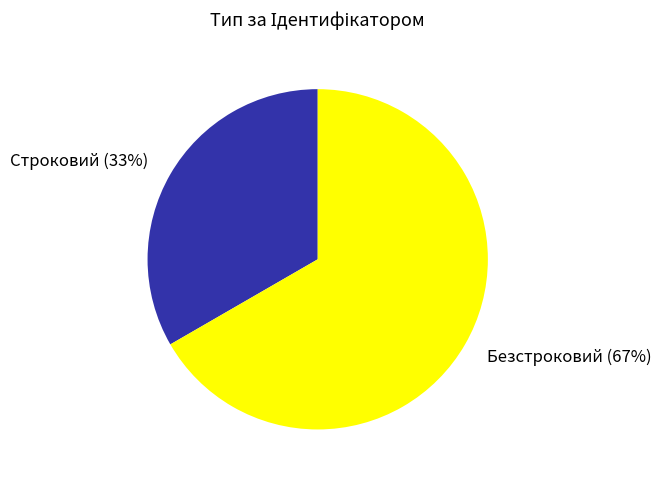

Which slice is the largest?

Безстроковий